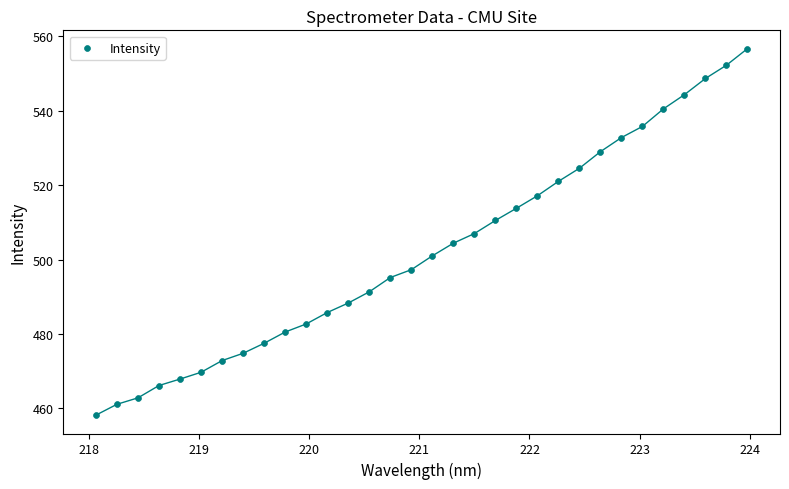

What is the range of X values (max minus min)?

5.9